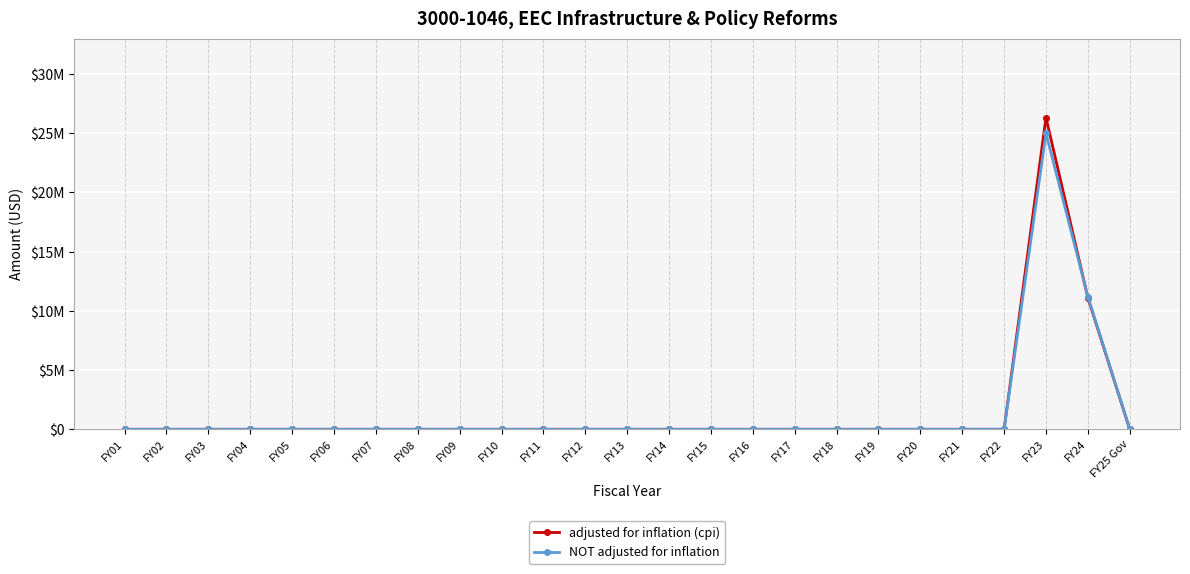

The value of adjusted for inflation (cpi) at FY18 is -11129202. True or false?

False